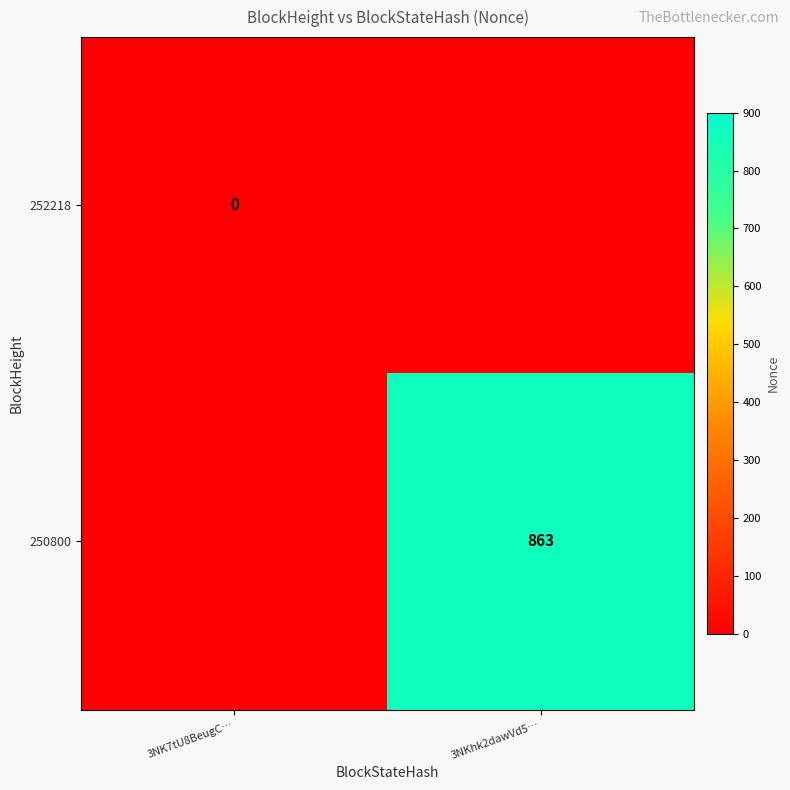

Is it true that 250800 equals 863 at 3NKhk2dawVd5…?

True